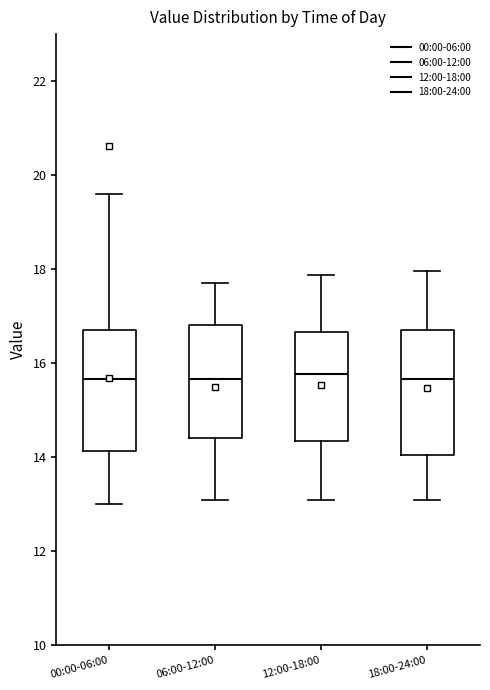

Reading left to right, transcribe this box plot: for each box, give where its median line is, the range the box spans, and where its two whiskers end, as read against the y-axis. The values are not printed on the chart, so give them approximately, as read against the axis.

00:00-06:00: median 15.6, box 14.2 to 16.8, whiskers 13.0 to 19.6
06:00-12:00: median 15.6, box 14.4 to 16.8, whiskers 13.2 to 17.8
12:00-18:00: median 15.8, box 14.4 to 16.6, whiskers 13.2 to 17.8
18:00-24:00: median 15.6, box 14.0 to 16.8, whiskers 13.2 to 18.0